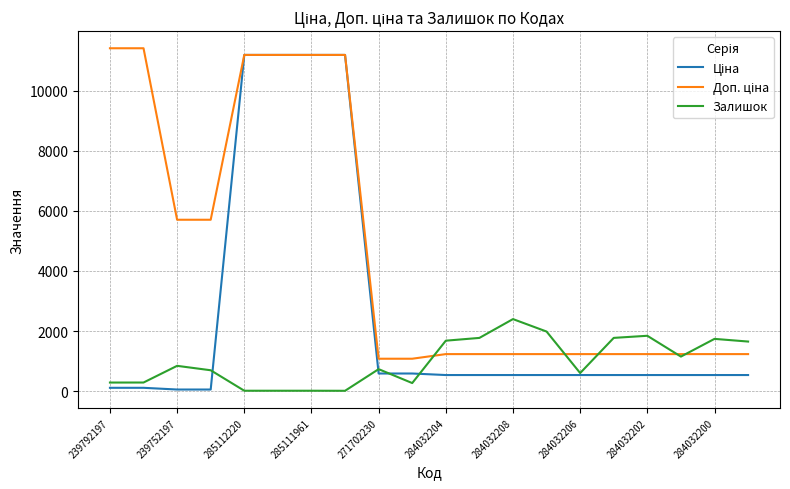

What is the highest value of the Залишок series?

2400.0